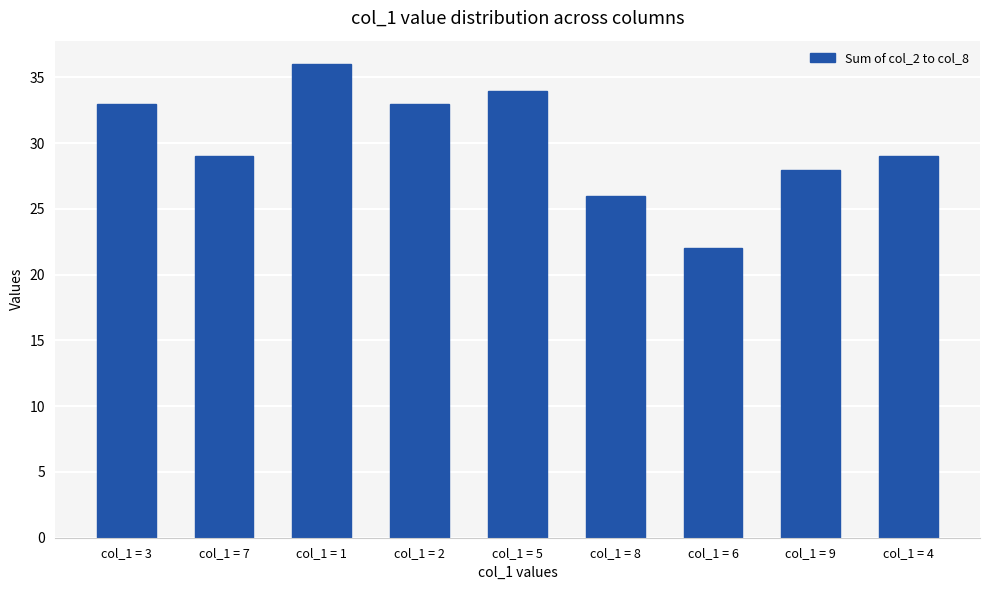

What is the minimum value shown in the chart?

22